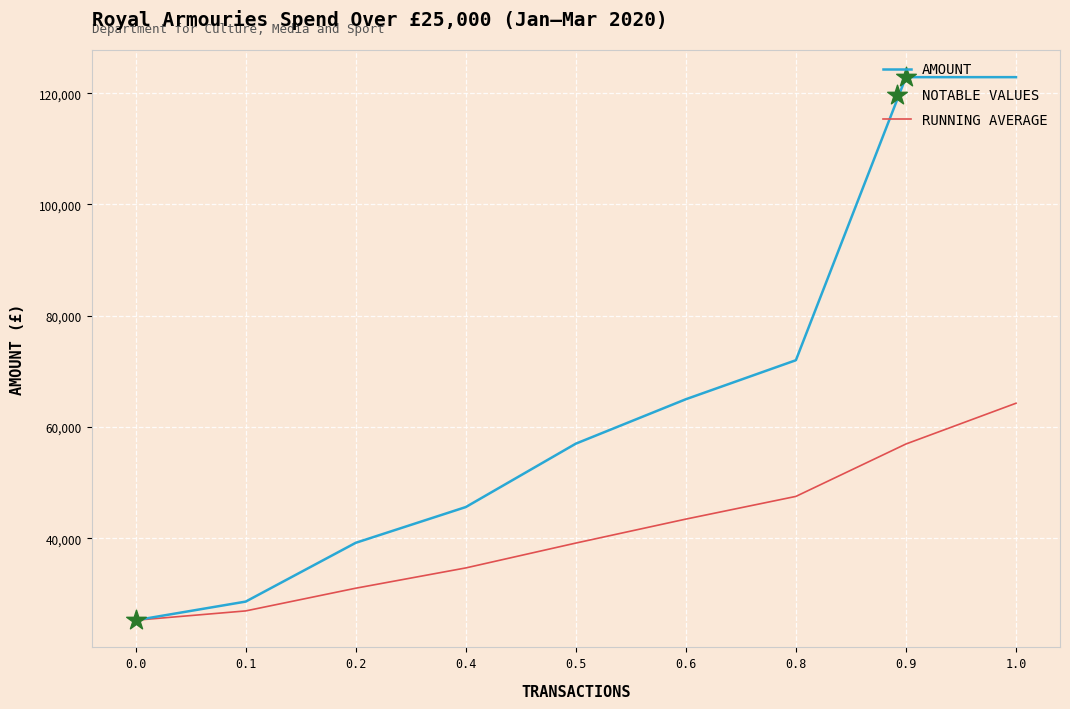

What is the spread (max minus min) of values at 0.4?

10935.5